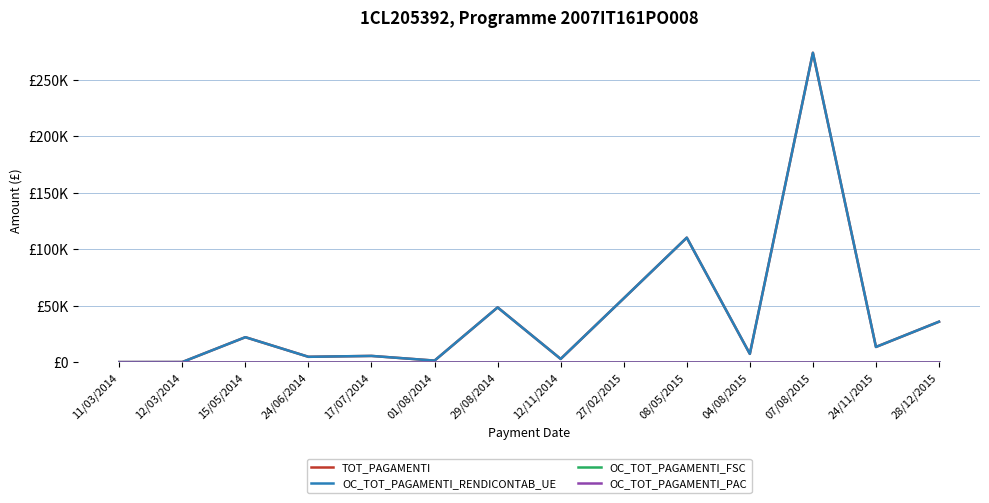

True or false: OC_TOT_PAGAMENTI_RENDICONTAB_UE and OC_TOT_PAGAMENTI_FSC intersect in this chart.

False